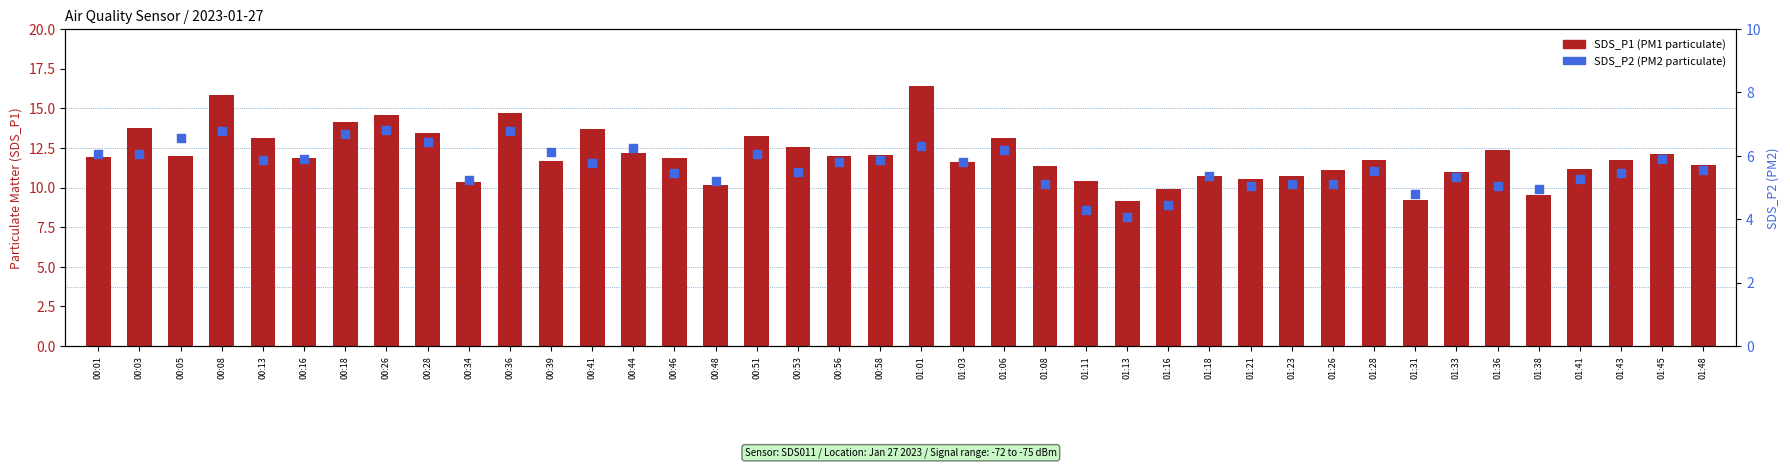

Which series has the largest total across all categories?

SDS_P1 (PM1)